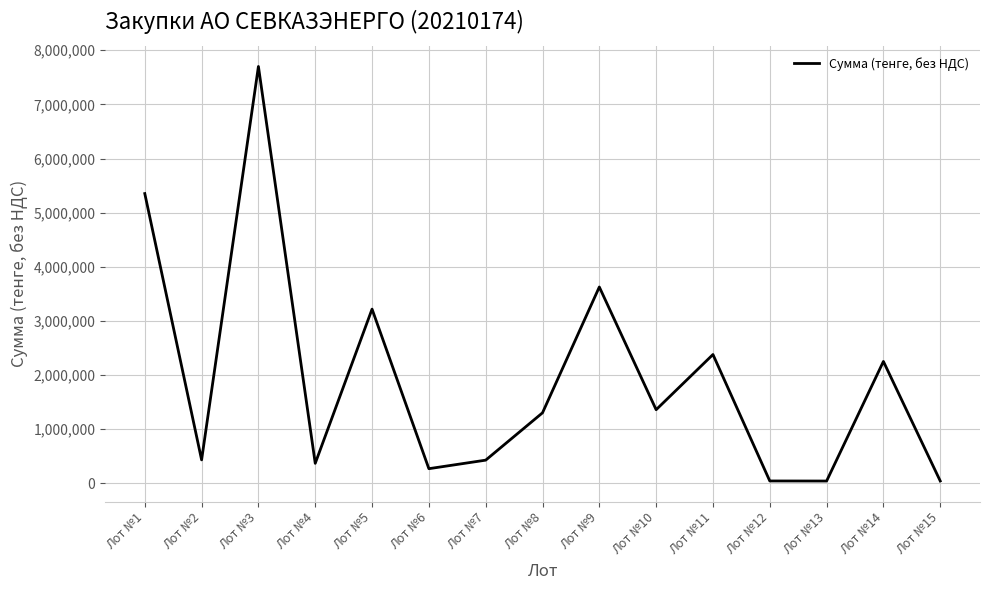

What is the difference between the maximum and second lowest values?

7654145.0